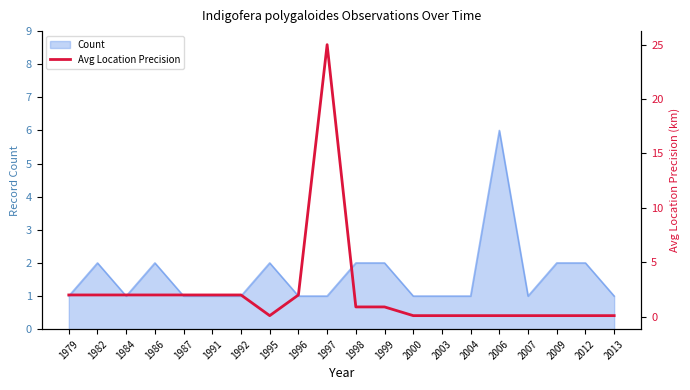

Which category has the highest value in the Count series?

2006